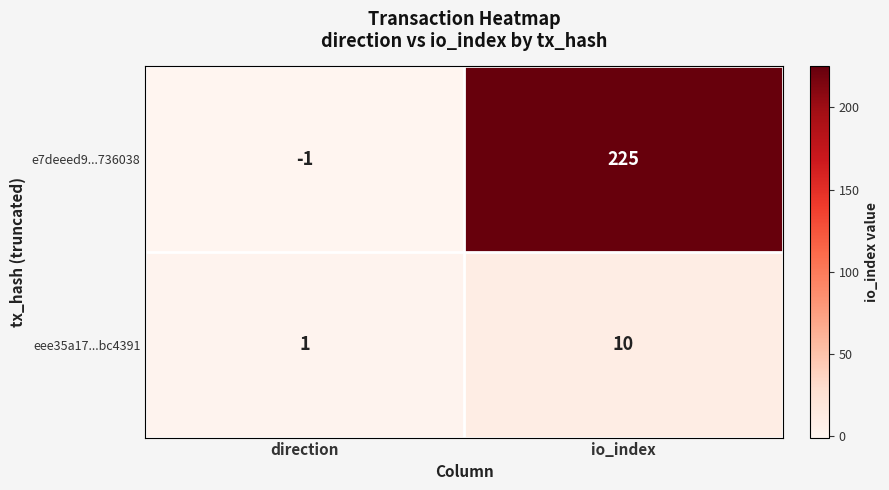

Is it true that eee35a17...bc4391 equals 1 at direction?

True